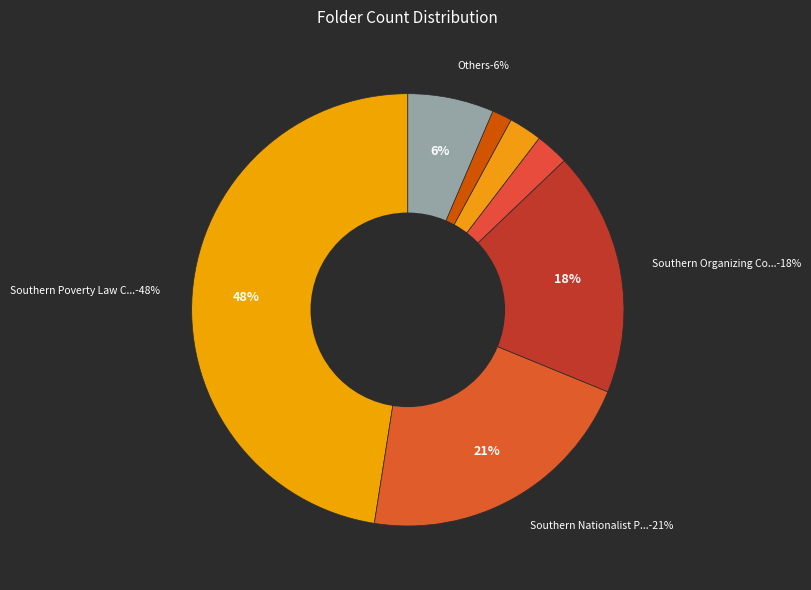

Which category has the smallest portion of the pie?

Southern Louisiana Media Corp.